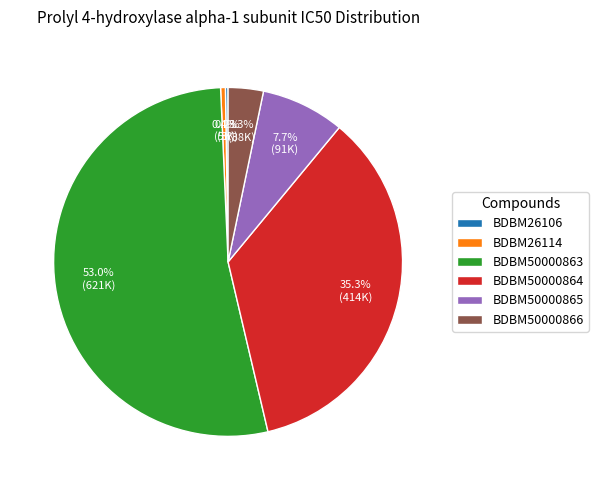

What portion of the pie excludes BDBM50000866?

96.7%